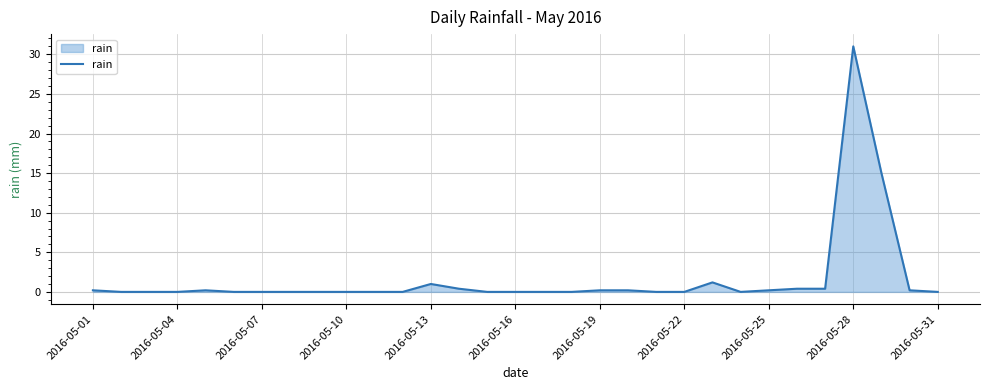

Reading right to left, transcribe all the data shown in this chart.

0.0	0.2	15.0	31.0	0.4	0.4	0.2	0.0	1.2	0.0	0.0	0.2	0.2	0.0	0.0	0.0	0.0	0.4	1.0	0.0	0.0	0.0	0.0	0.0	0.0	0.0	0.2	0.0	0.0	0.0	0.2